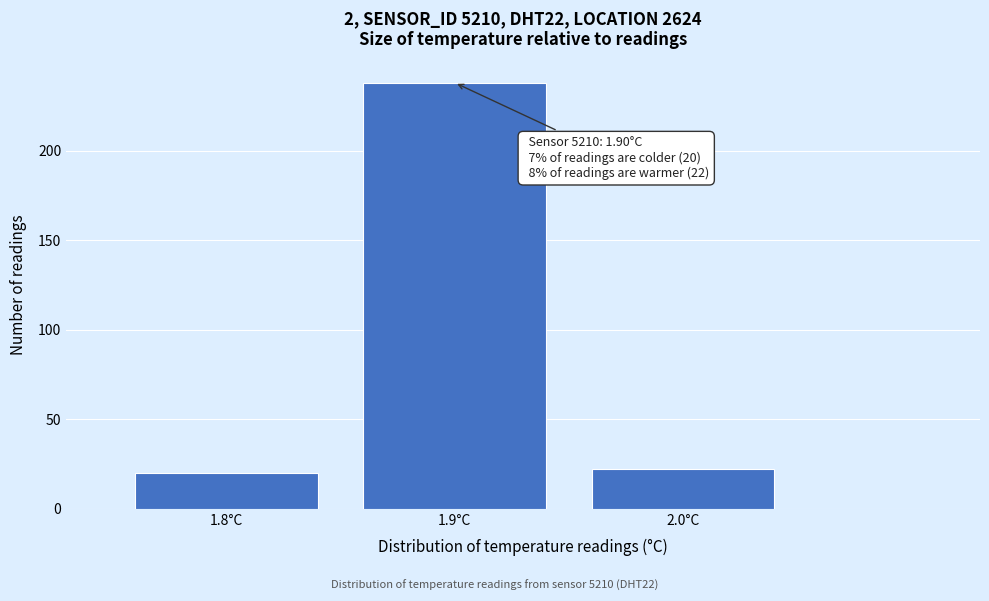

Reading left to right, list all the values displayed in this chart.

1.8°C=20	1.9°C=238	2.0°C=22